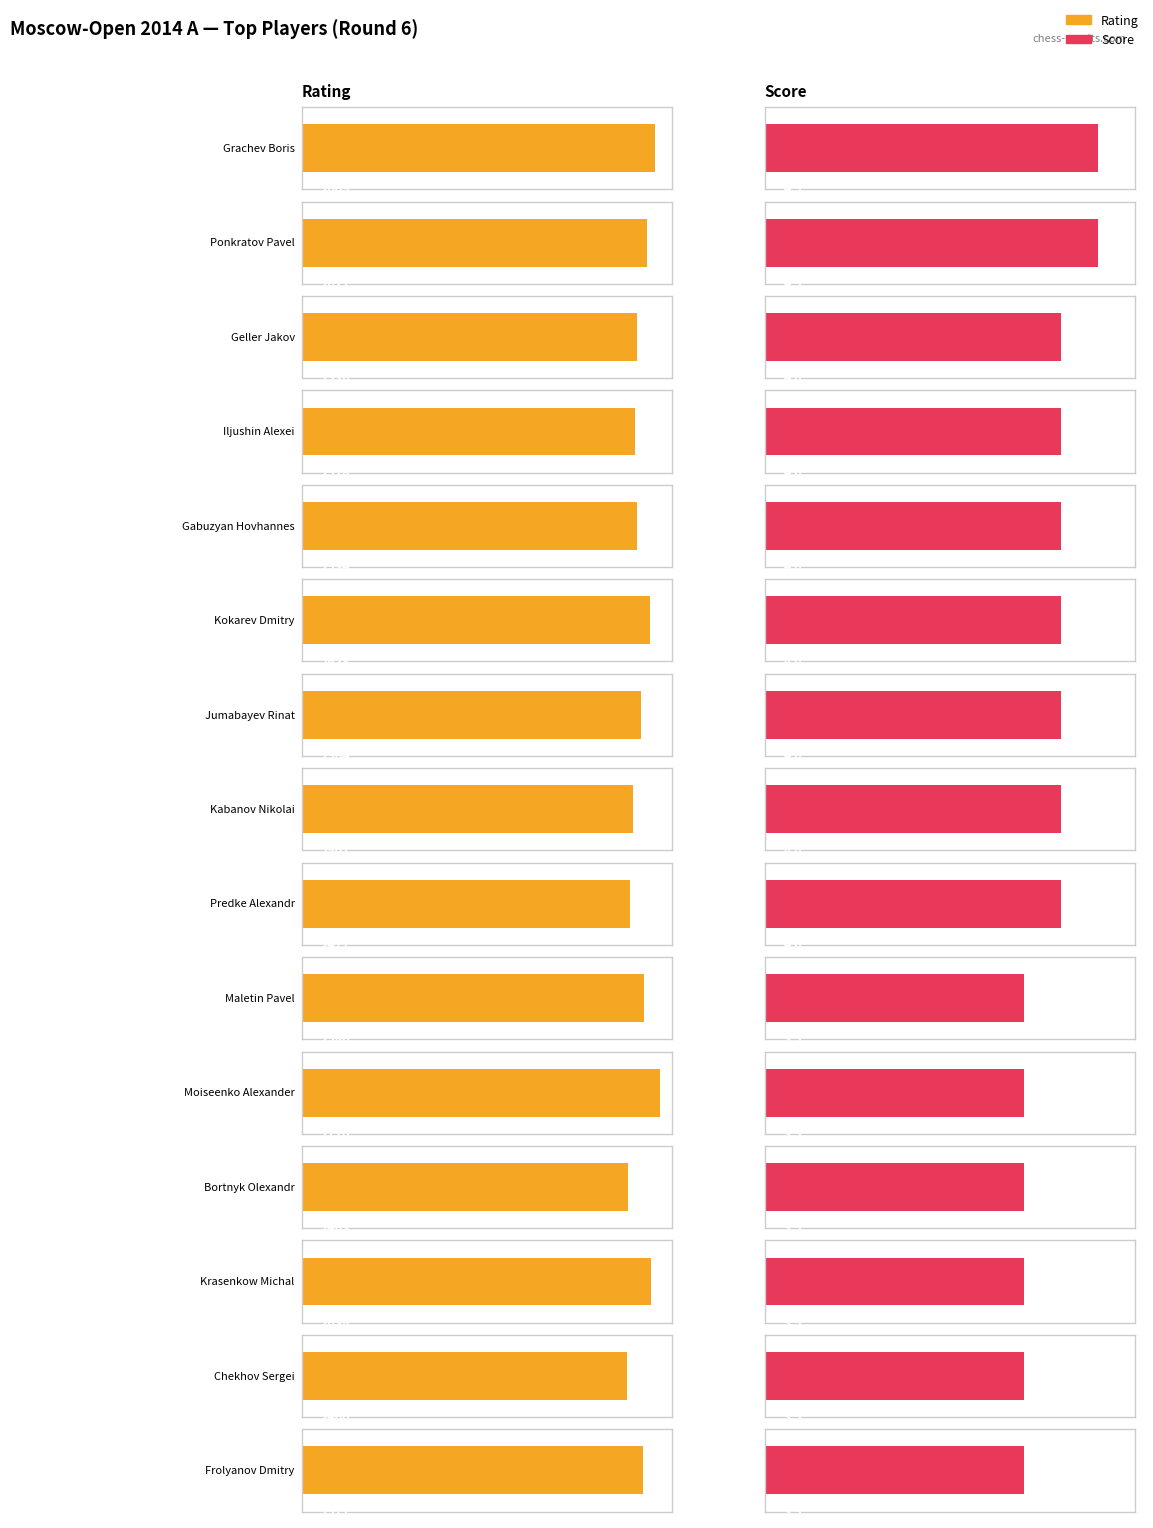

What is the maximum value shown in the chart?

2710.0